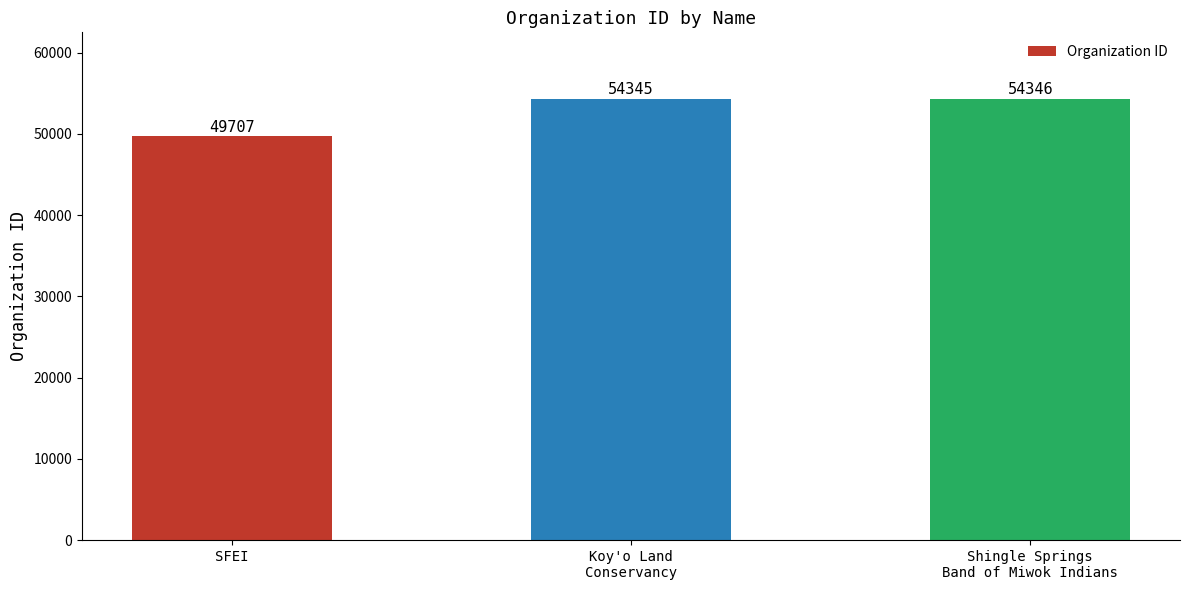

Read the value at SFEI, to the nearest 10.

49710